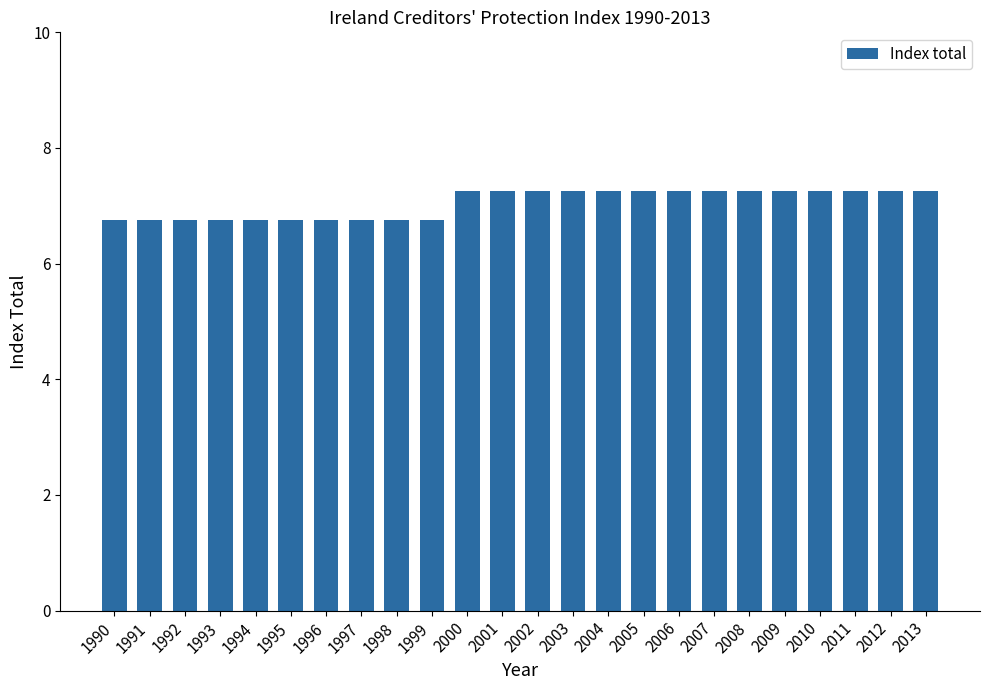

What is the sum of all values?

169.0